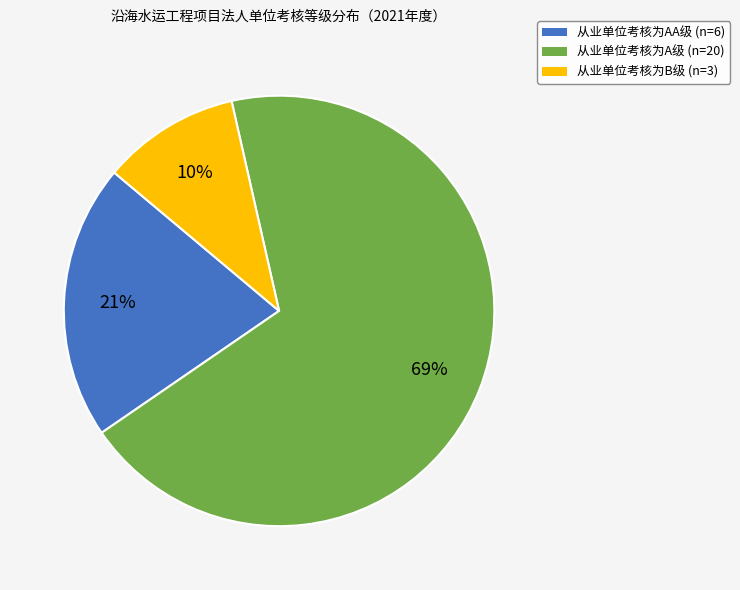

To the nearest percent, what is the difference between the largest and smallest slice percentages?

59%